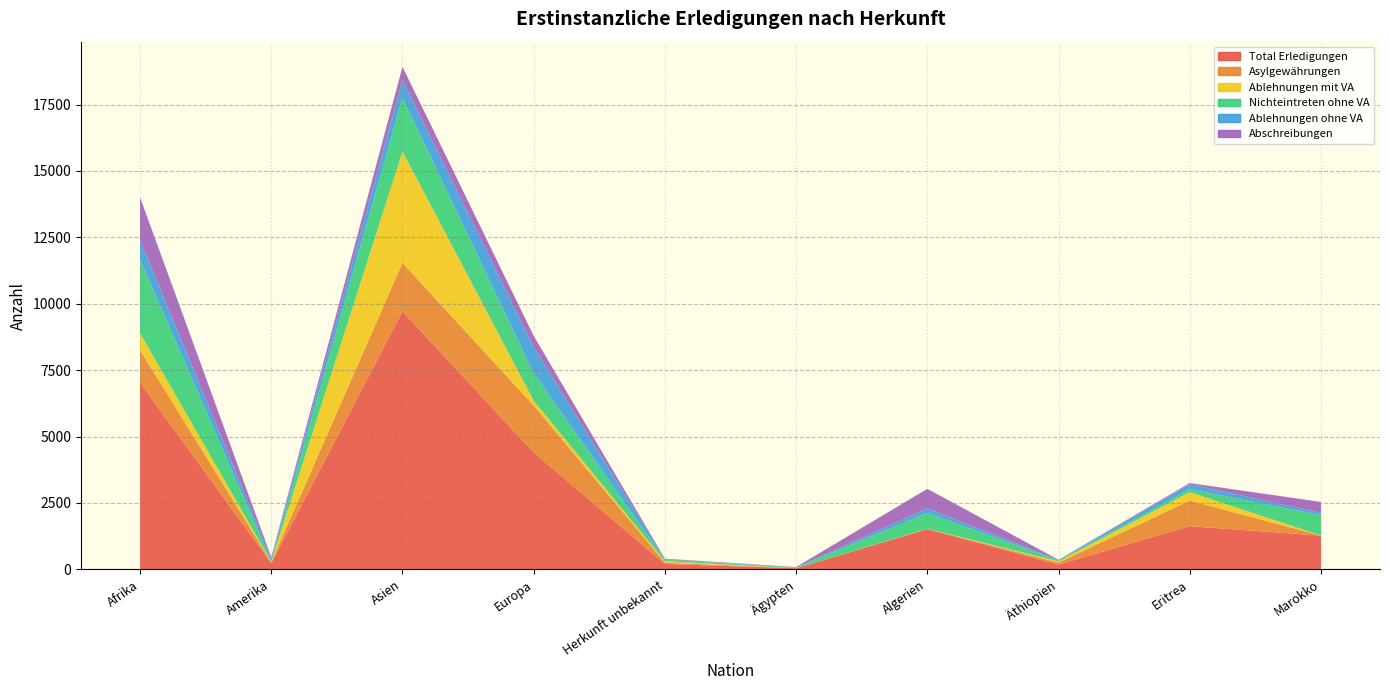

Reading left to right, transcribe all the data shown in this chart.

Total Erledigungen: Afrika=7031	Amerika=231	Asien=9713	Europa=4401	Herkunft unbekannt=203	Ägypten=44	Algerien=1516	Äthiopien=182	Eritrea=1628	Marokko=1271
Asylgewährungen: Afrika=1225	Amerika=42	Asien=1828	Europa=1767	Herkunft unbekannt=54	Ägypten=1	Algerien=9	Äthiopien=75	Eritrea=962	Marokko=4
Ablehnungen mit VA: Afrika=640	Amerika=15	Asien=4190	Europa=184	Herkunft unbekannt=50	Ägypten=1	Algerien=5	Äthiopien=46	Eritrea=321	Marokko=3
Nichteintreten ohne VA: Afrika=2766	Amerika=21	Asien=2026	Europa=1032	Herkunft unbekannt=52	Ägypten=25	Algerien=594	Äthiopien=34	Eritrea=106	Marokko=766
Ablehnungen ohne VA: Afrika=739	Amerika=108	Asien=659	Europa=978	Herkunft unbekannt=25	Ägypten=5	Algerien=169	Äthiopien=20	Eritrea=190	Marokko=88
Abschreibungen: Afrika=1601	Amerika=45	Asien=504	Europa=428	Herkunft unbekannt=20	Ägypten=12	Algerien=739	Äthiopien=6	Eritrea=42	Marokko=408